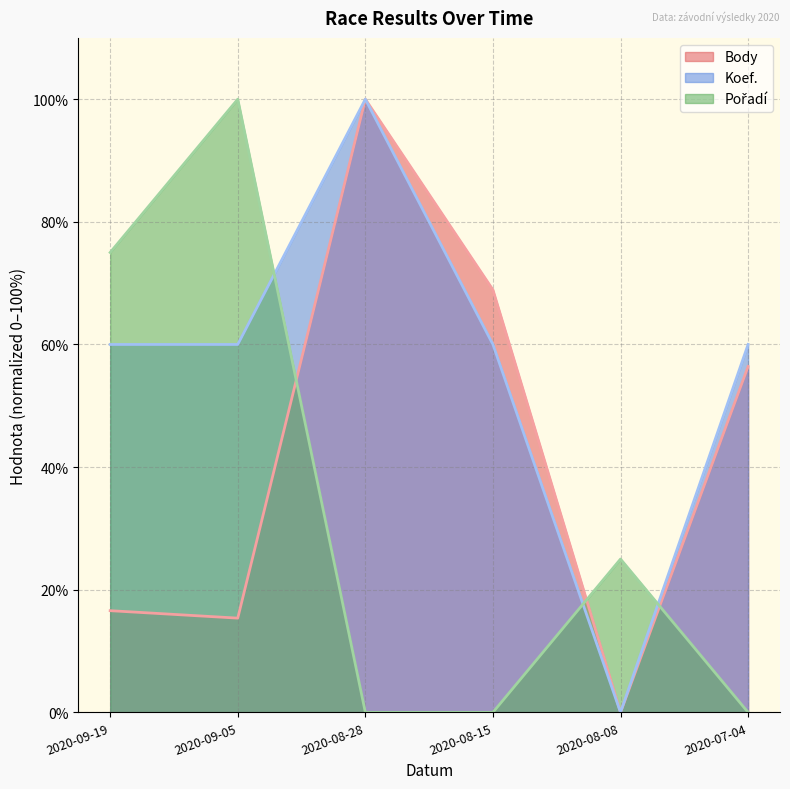

What is the difference between the second highest and minimum values in the Pořadí series?

75.0